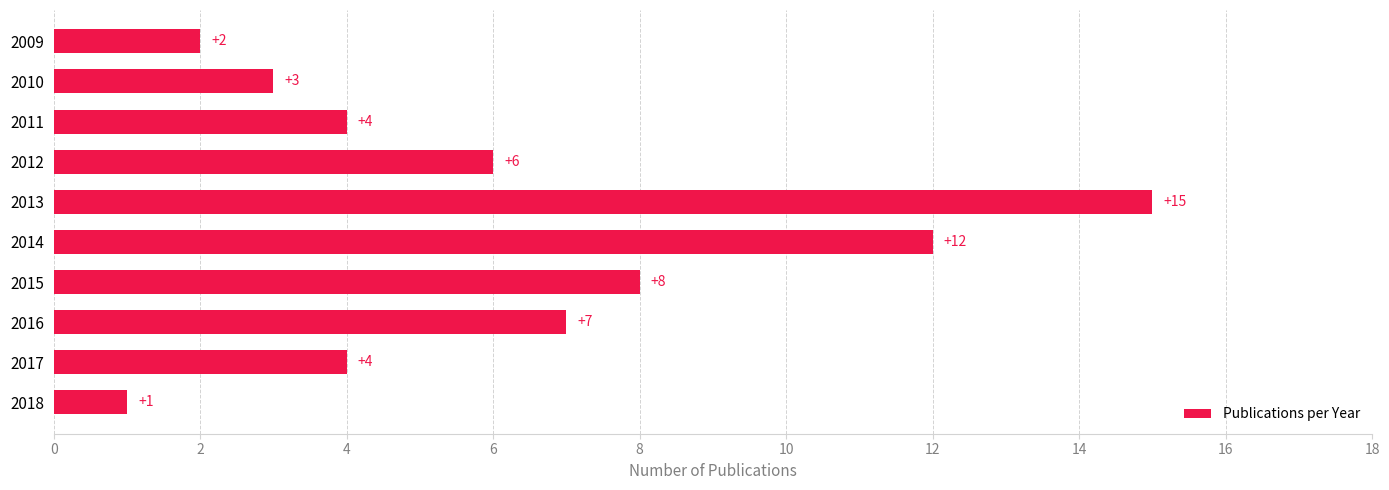

Reading bottom to top, list all the values displayed in this chart.

2018=1	2017=4	2016=7	2015=8	2014=12	2013=15	2012=6	2011=4	2010=3	2009=2